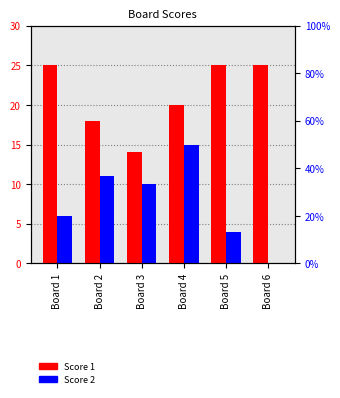

Reading left to right, what are all the values shown in this chart?

Score 1: Board 1=25	Board 2=18	Board 3=14	Board 4=20	Board 5=25	Board 6=25
Score 2: Board 1=6	Board 2=11	Board 3=10	Board 4=15	Board 5=4	Board 6=0